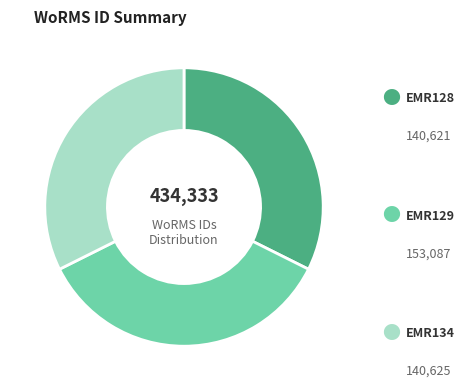

Is there any slice that represents more than half of the pie?

No